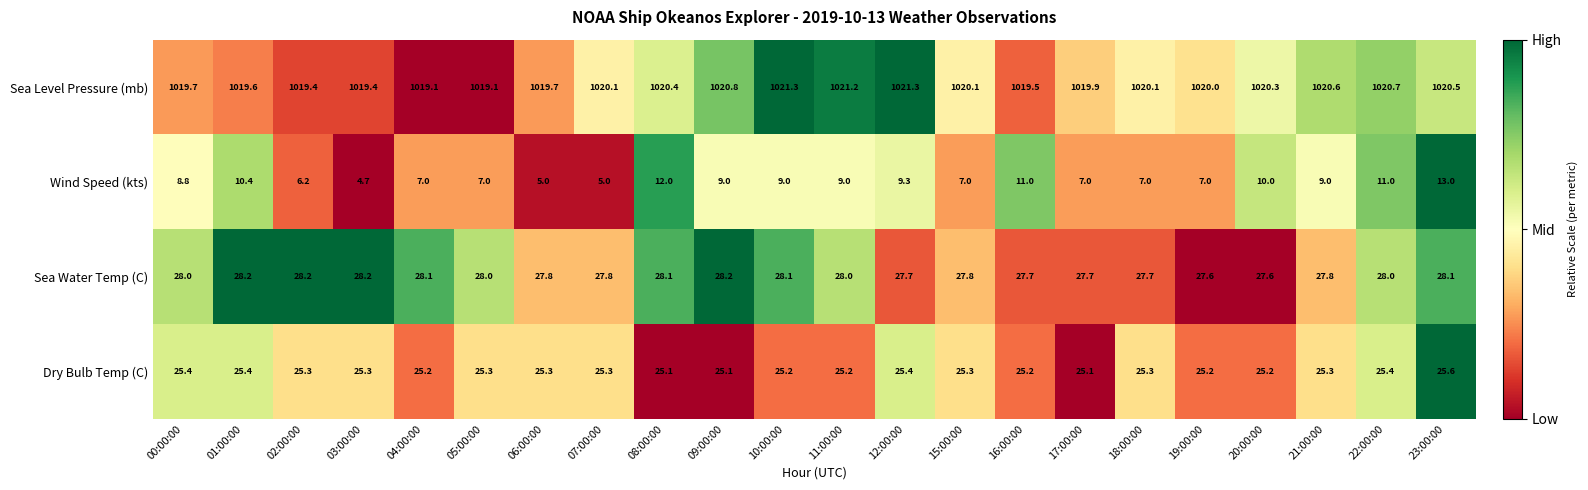

What is the average value of the Wind Speed (kts) series?

8.4